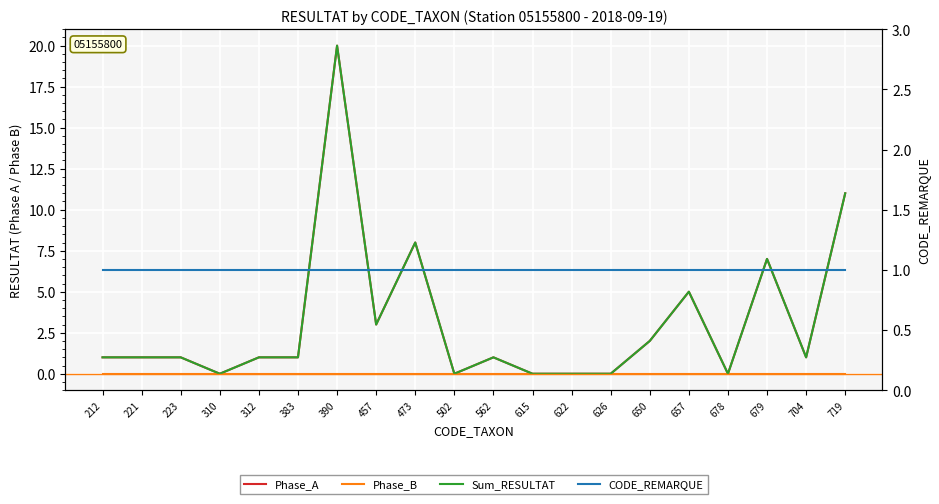

How many lines are shown in the chart?

4